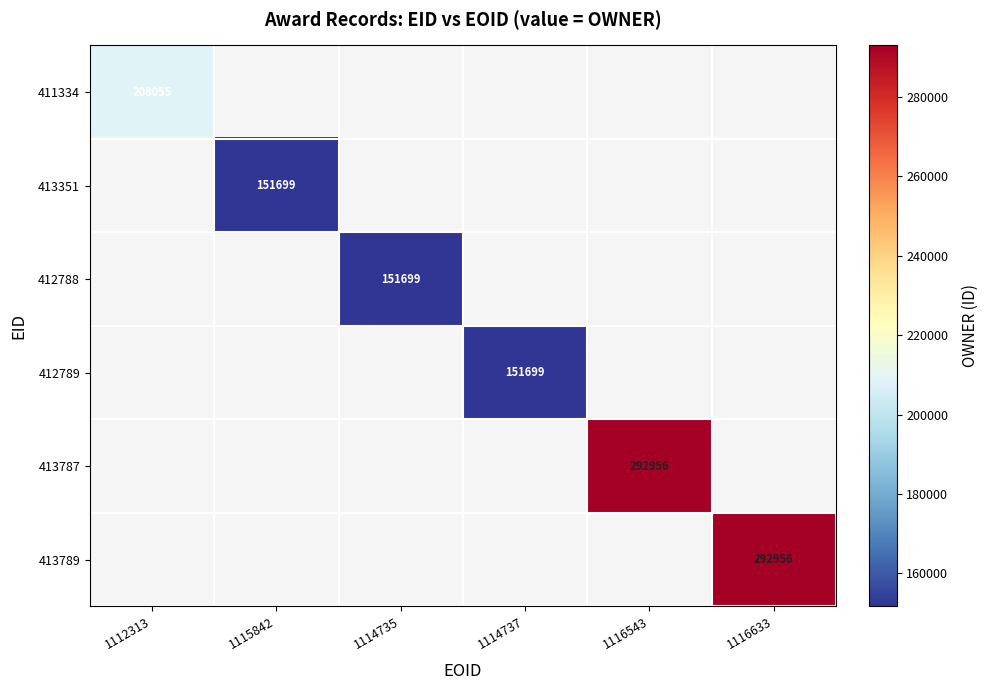

The 413351 series shows 266861 at 1115842. True or false?

False